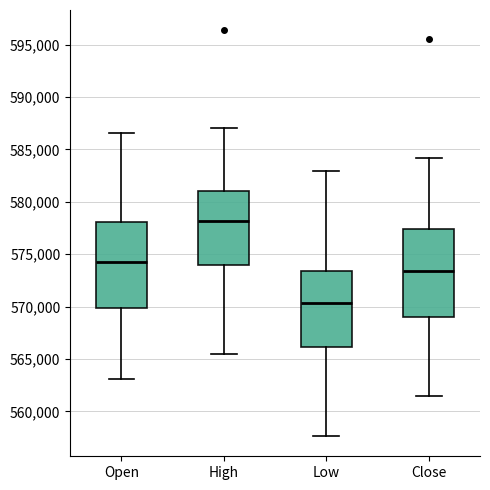

Reading left to right, transcribe this box plot: for each box, give where its median line is, the range the box spans, and where its two whiskers end, as read against the y-axis. The values are not printed on the chart, so give them approximately, as read against the axis.

Open: median 574000, box 570000 to 578000, whiskers 563000 to 586500
High: median 578000, box 574000 to 581000, whiskers 565500 to 587000
Low: median 570500, box 566000 to 573500, whiskers 557500 to 583000
Close: median 573500, box 569000 to 577500, whiskers 561500 to 584000